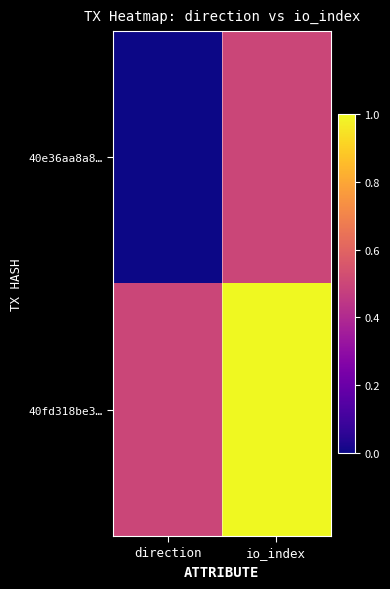

How many series are shown in this chart?

2